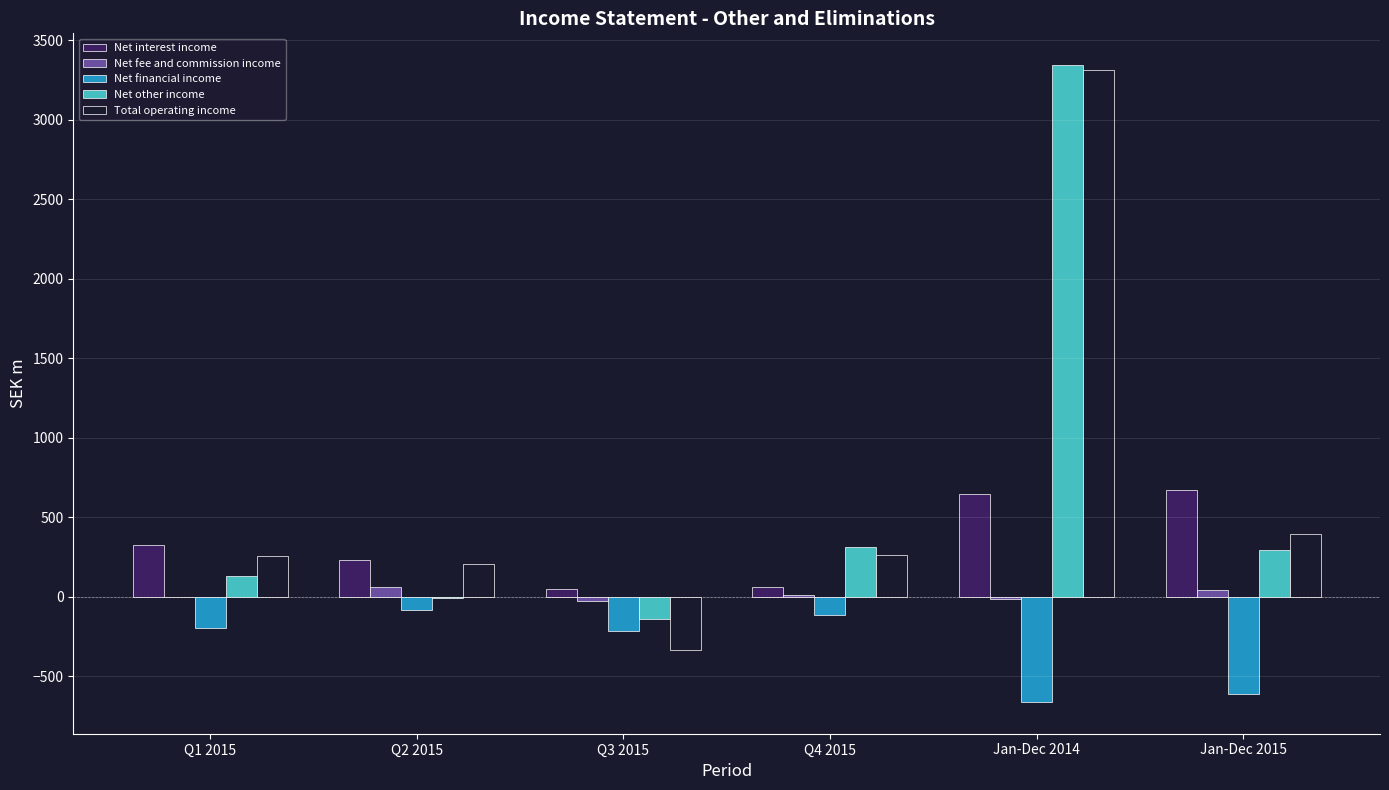

Is it true that Net interest income equals 64 at Q4 2015?

True